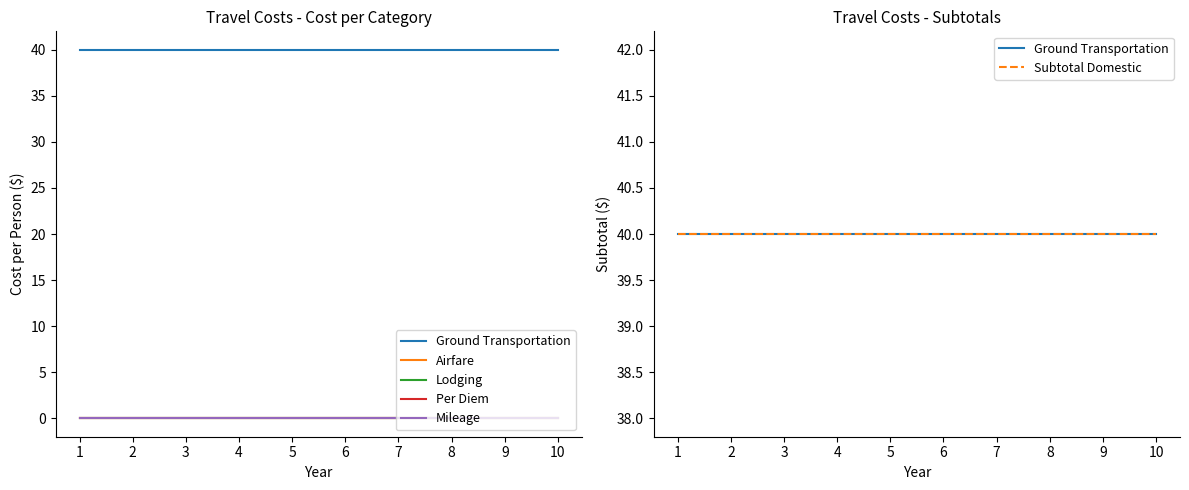

What is the greatest value displayed?

40